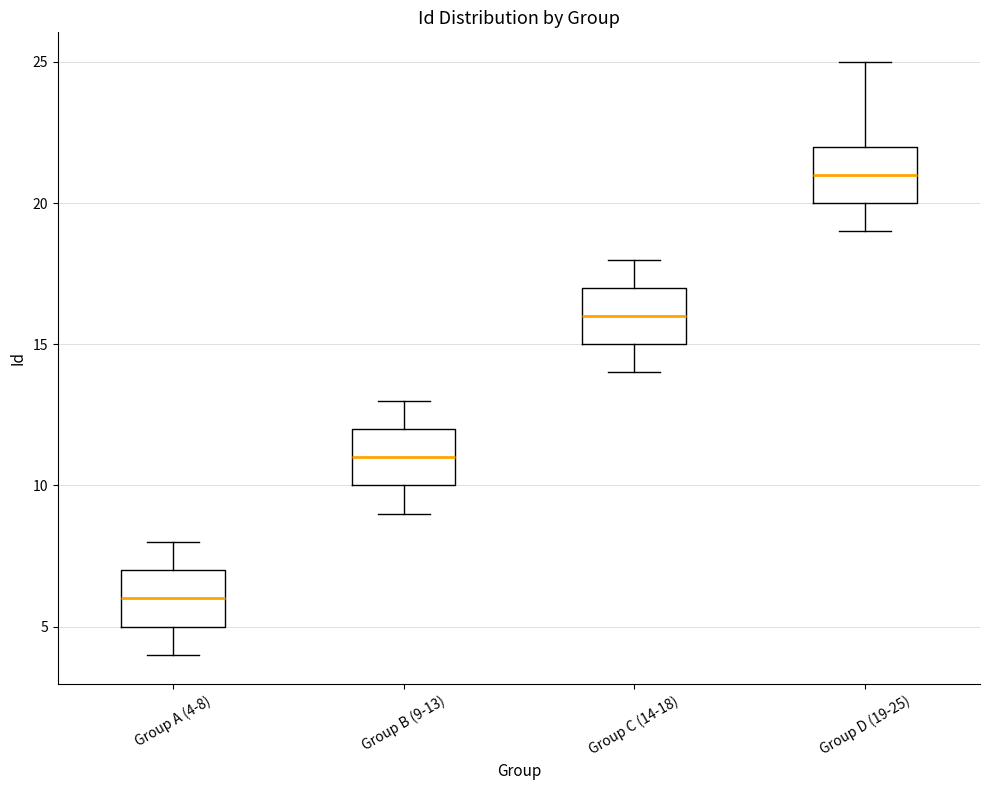

Reading left to right, transcribe this box plot: for each box, give where its median line is, the range the box spans, and where its two whiskers end, as read against the y-axis. The values are not printed on the chart, so give them approximately, as read against the axis.

Group A (4-8): median 6, box 5 to 7, whiskers 4 to 8
Group B (9-13): median 11, box 10 to 12, whiskers 9 to 13
Group C (14-18): median 16, box 15 to 17, whiskers 14 to 18
Group D (19-25): median 21, box 20 to 22, whiskers 19 to 25